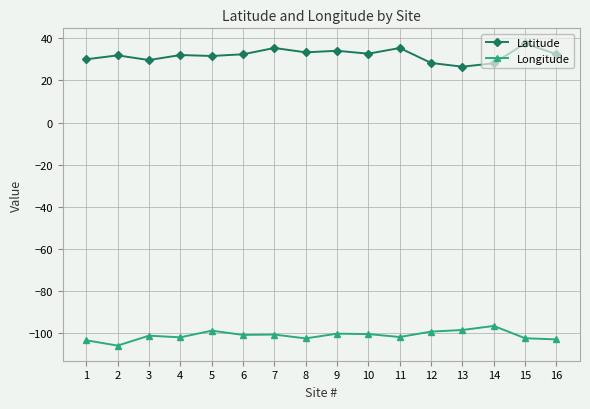

Rank the series at 4 from highest to lowest value.

Latitude, Longitude